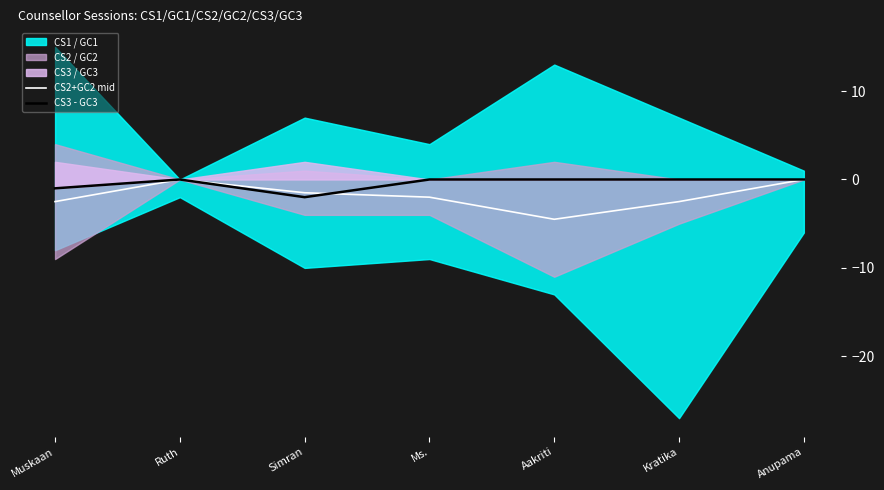

Reading left to right, list all the values displayed in this chart.

CS2+GC2 mid: Muskaan=-2.5	Ruth=0.0	Simran=-1.5	Ms.=-2.0	Aakriti=-4.5	Kratika=-2.5	Anupama=0.0
CS3 - GC3: Muskaan=-1.0	Ruth=0.0	Simran=-2.0	Ms.=0.0	Aakriti=0.0	Kratika=0.0	Anupama=0.0